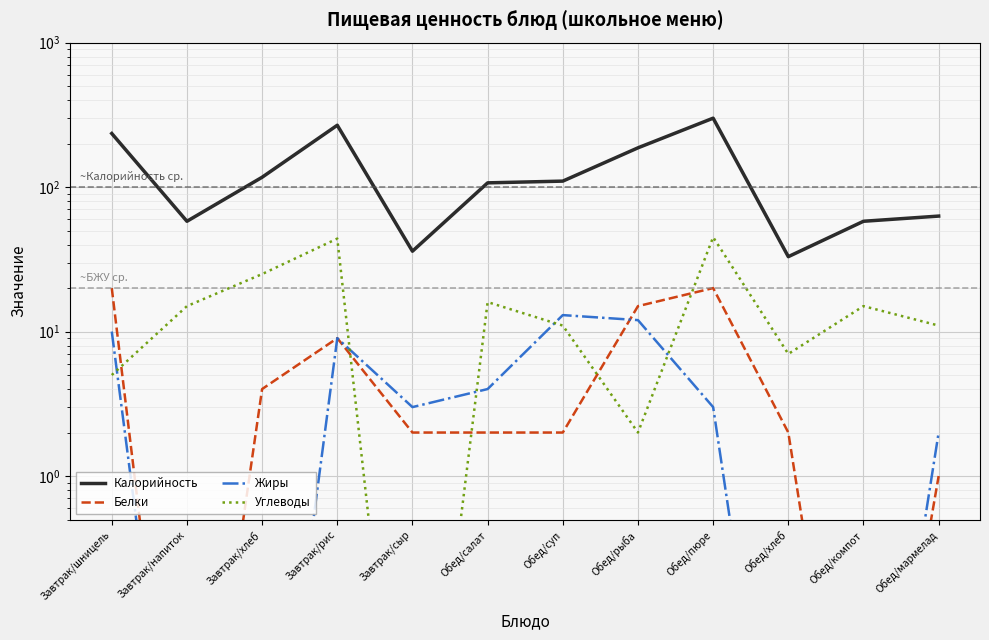

At Завтрак/шницель, list the series in order from largest to smallest.

Калорийность, Белки, Жиры, Углеводы